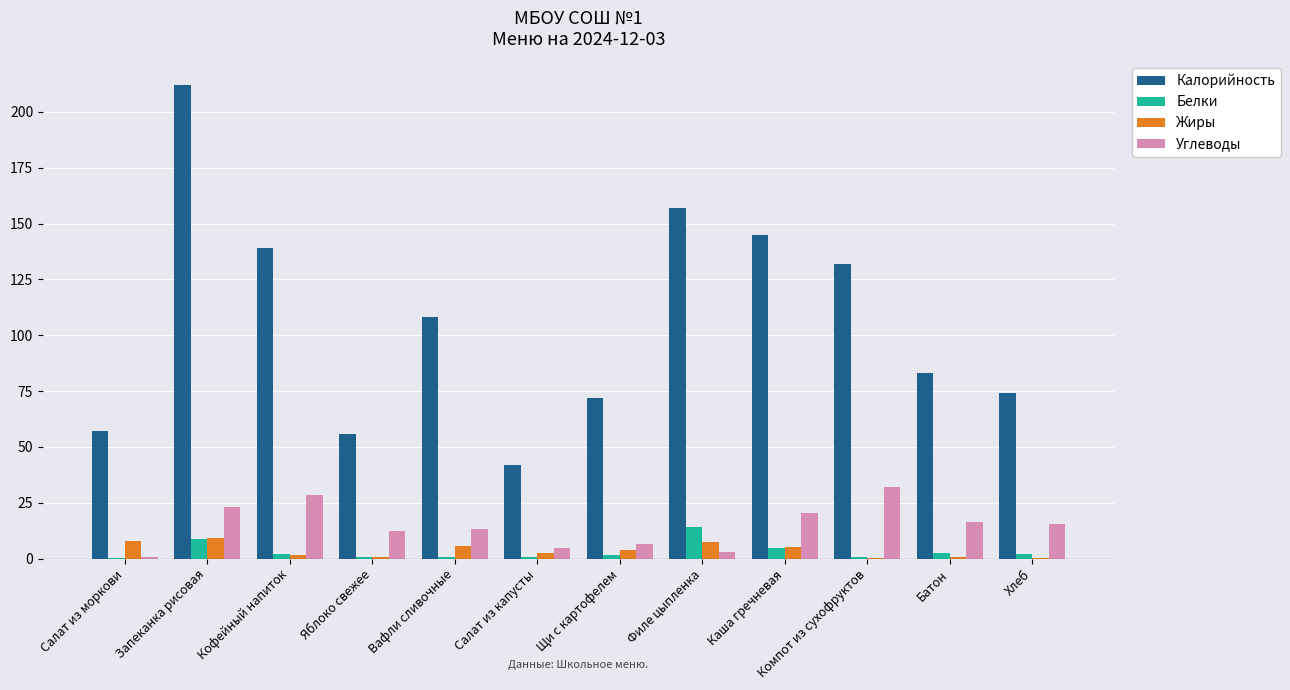

Count the number of categories in the chart.

12